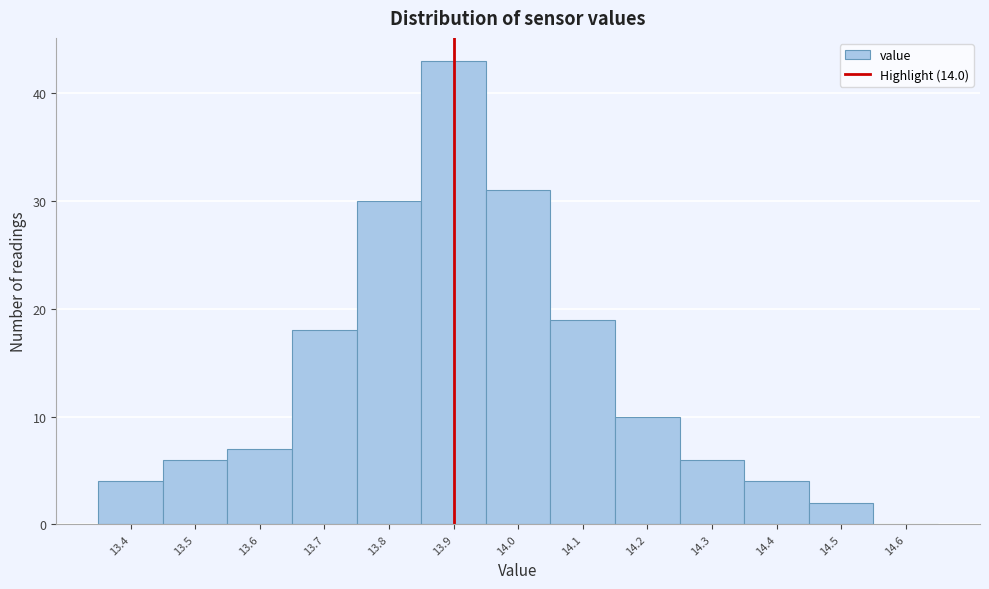

Reading left to right, list all the values displayed in this chart.

13.4=4	13.5=6	13.6=7	13.7=18	13.8=30	13.9=43	14.0=31	14.1=19	14.2=10	14.3=6	14.4=4	14.5=2	14.6=0